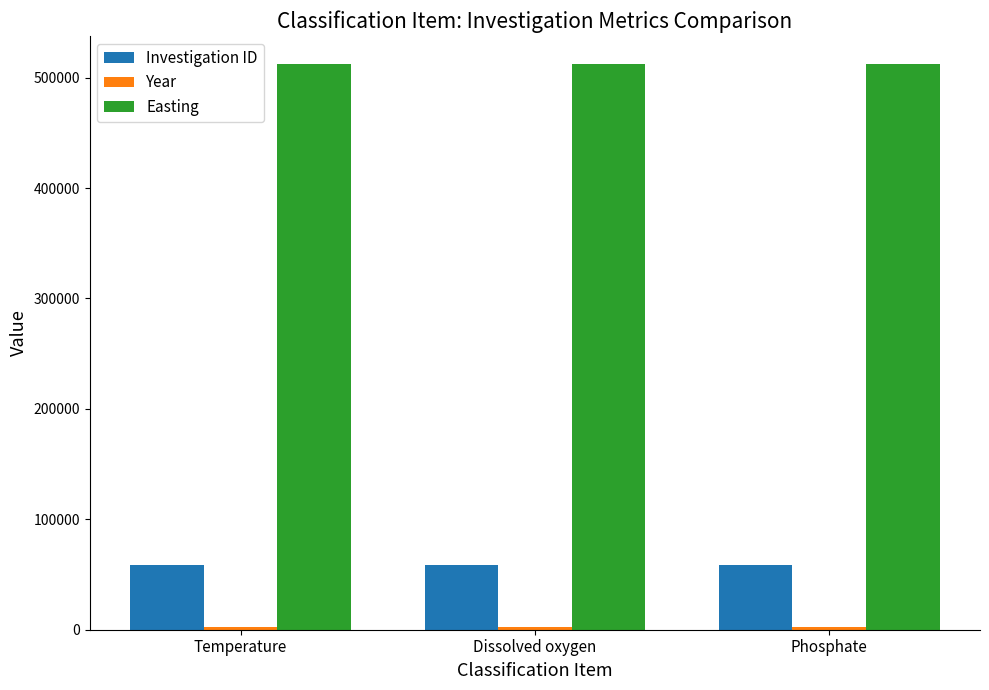

True or false: Investigation ID has a value of 58361 at Temperature.

True